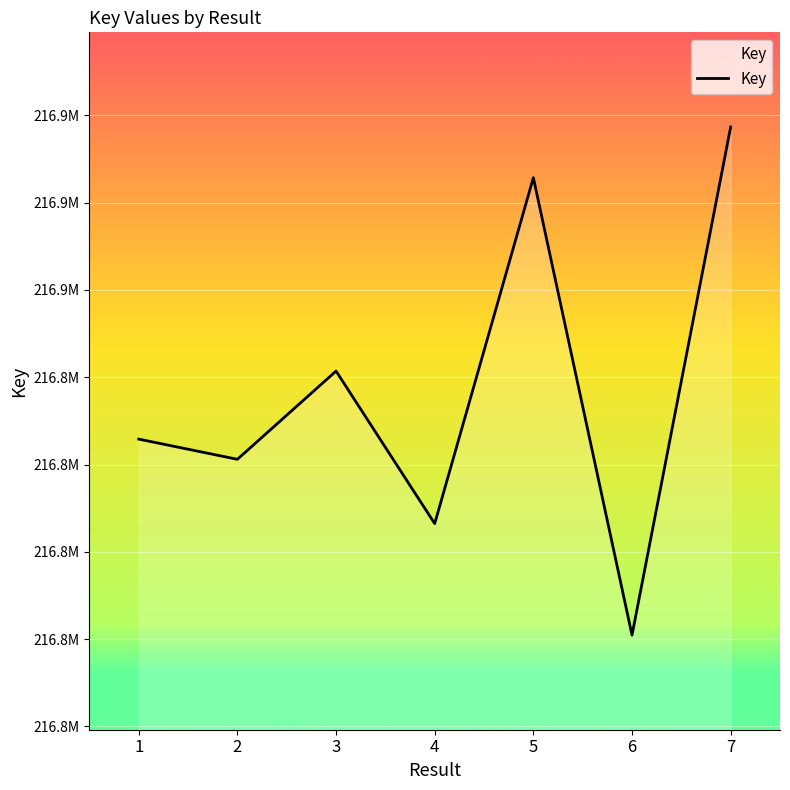

List the labels in order of value, smallest first.

6, 4, 2, 1, 3, 5, 7